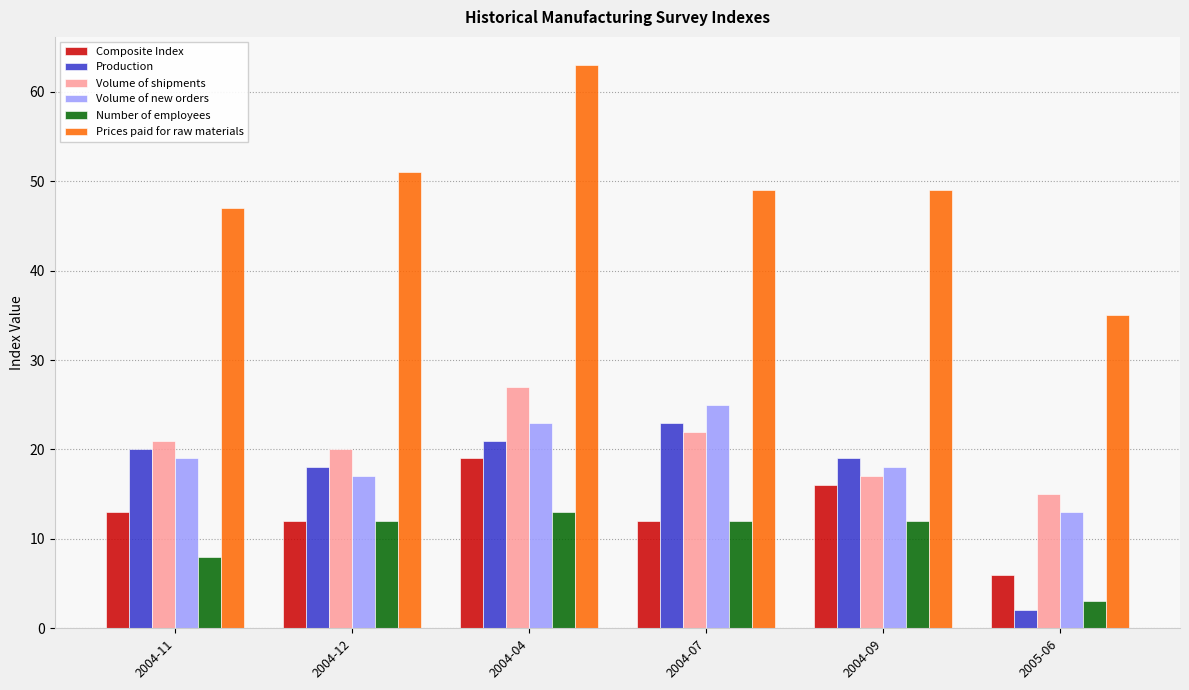

How many groups of bars are there?

6